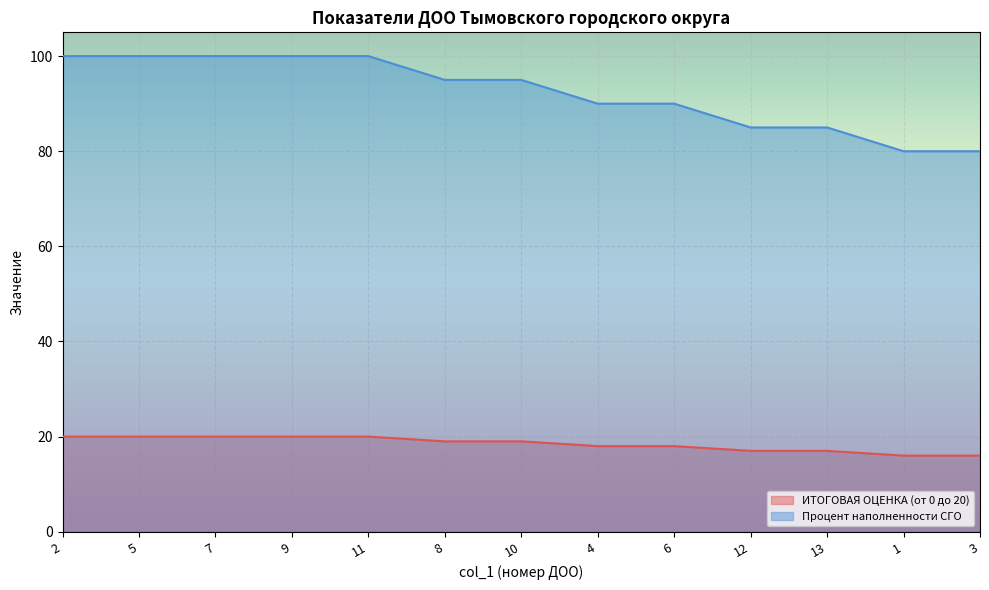

Which series has the largest total across all categories?

Процент наполненности СГО